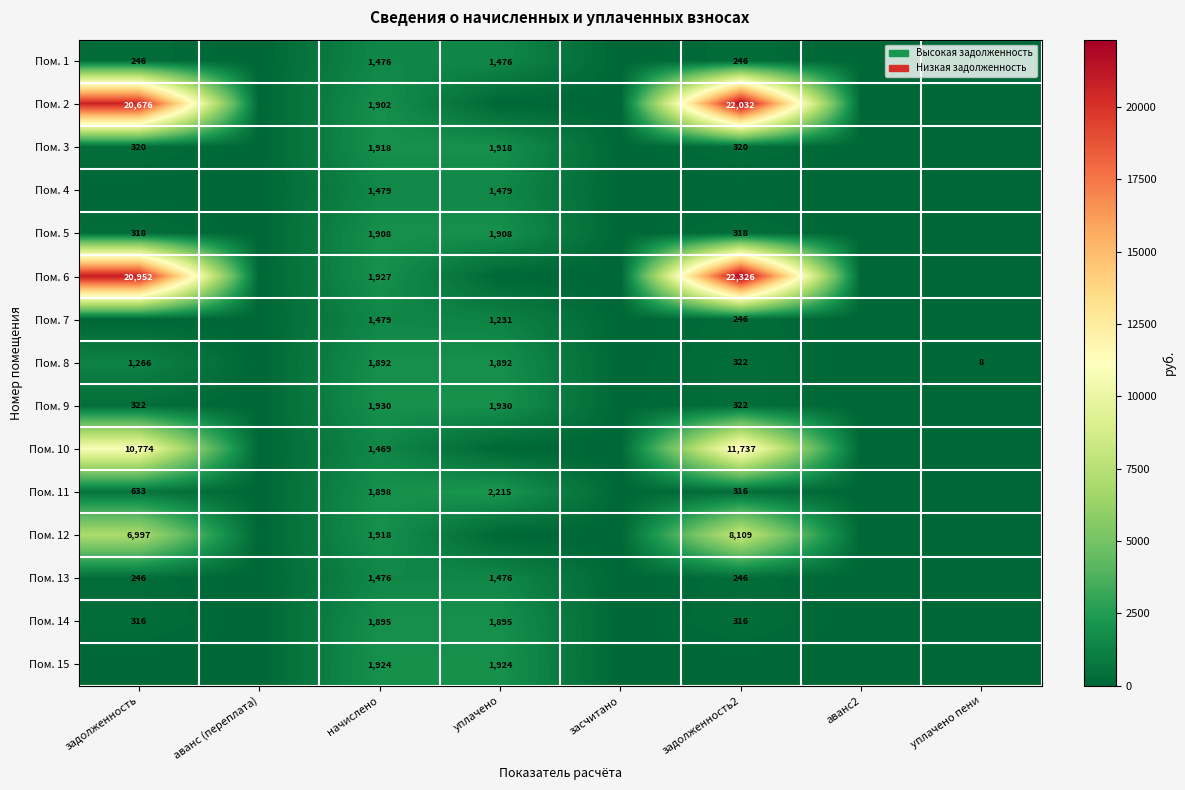

The value of Пом. 14 at начислено is 1895. True or false?

True